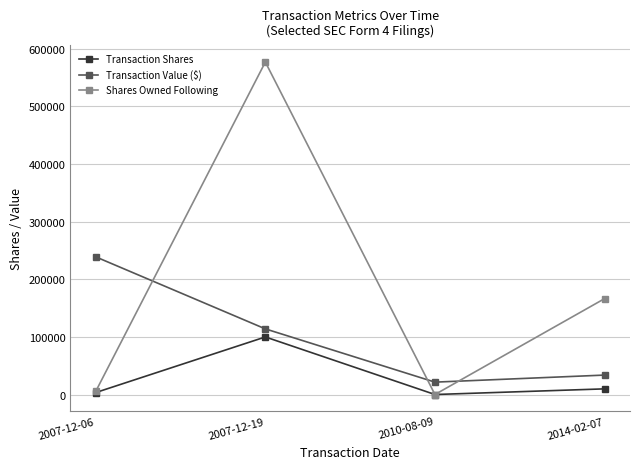

Between 2007-12-06 and 2007-12-19, which series saw the biggest shift?

Shares Owned Following